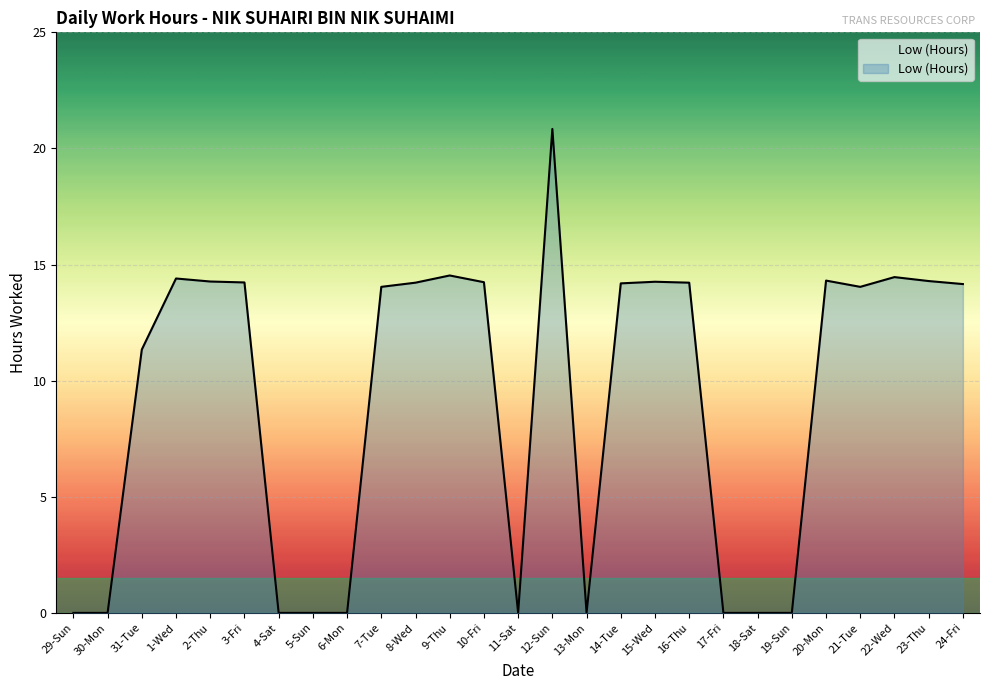

Which has a higher value, 30-Mon or 14-Tue?

14-Tue